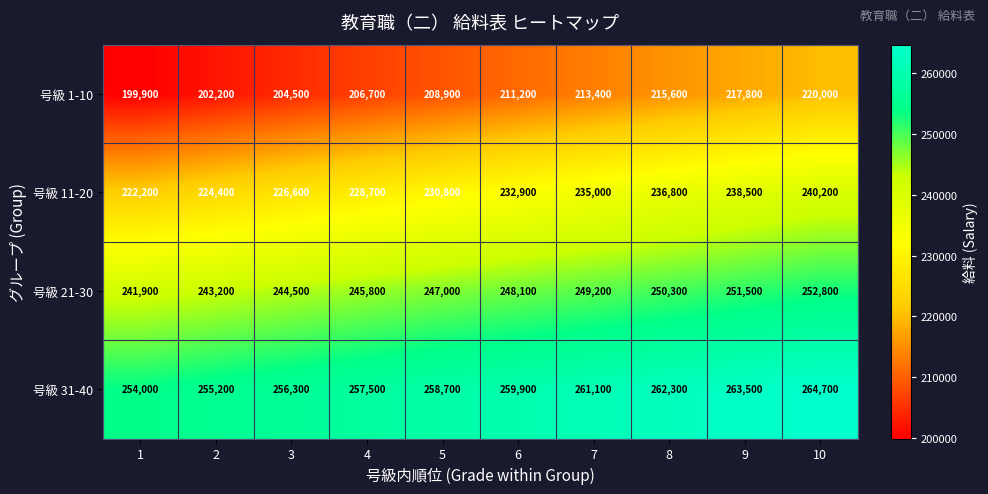

True or false: 号級 21-30 has a value of 249200 at 7.

True